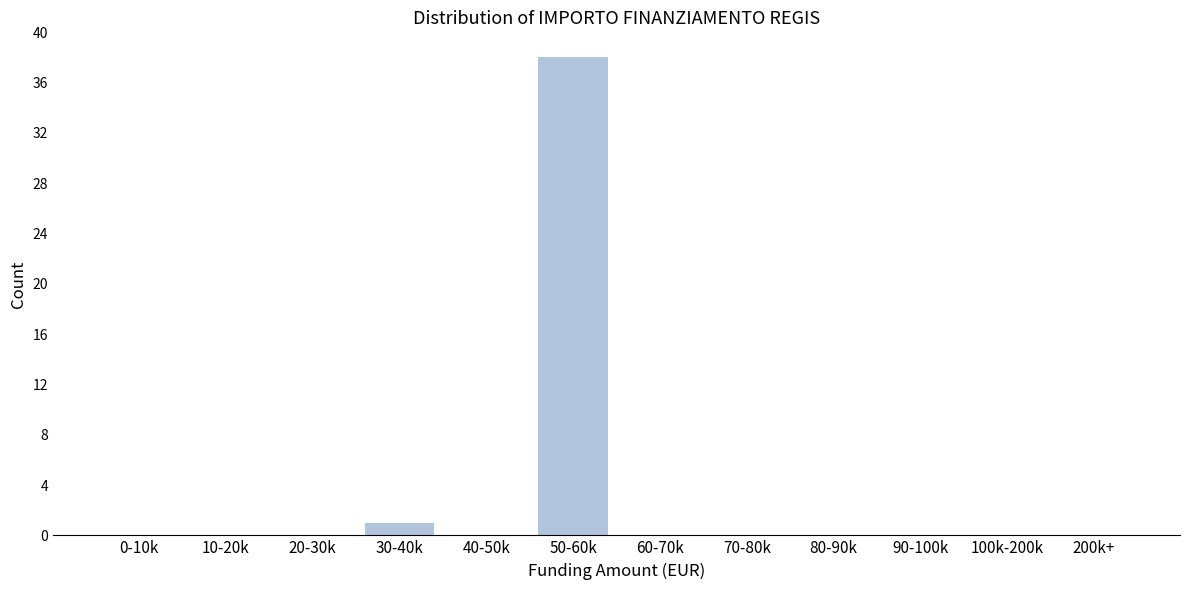

The chart shows a value of 19 at 0-10k. True or false?

False